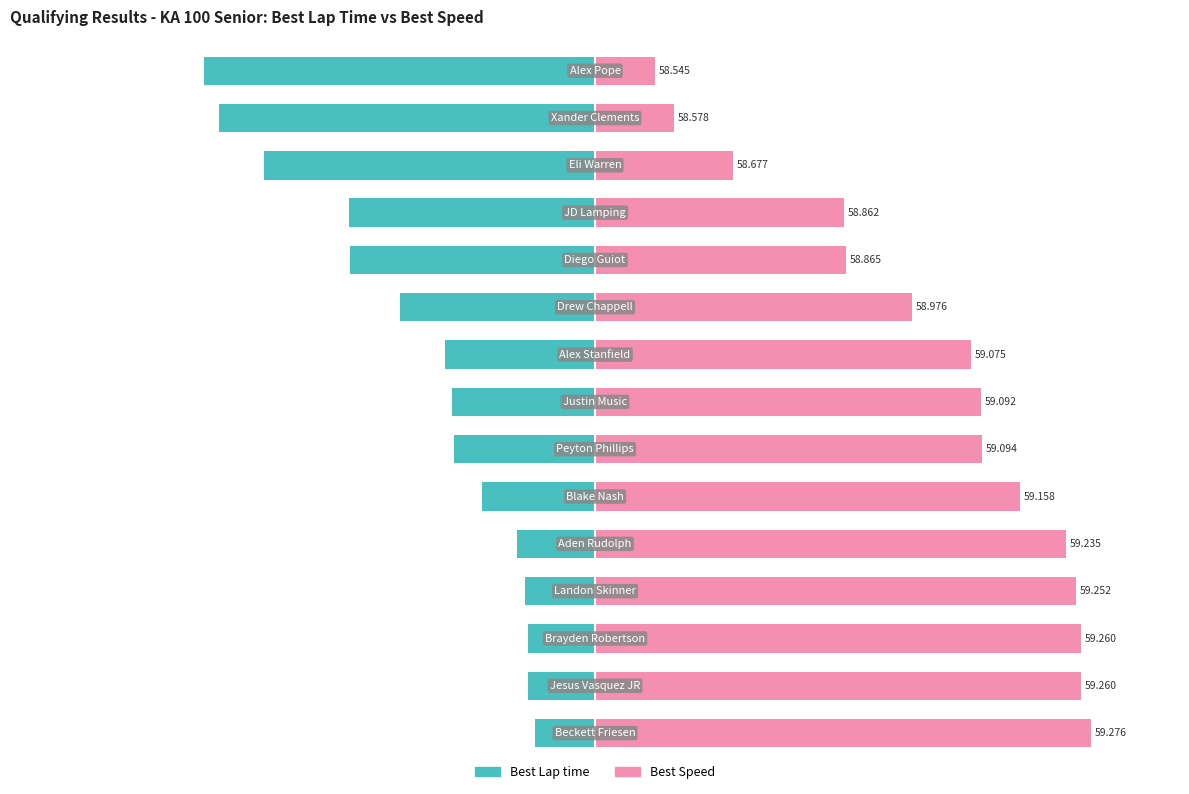

Read the Best Lap time value at 5.

-1.5